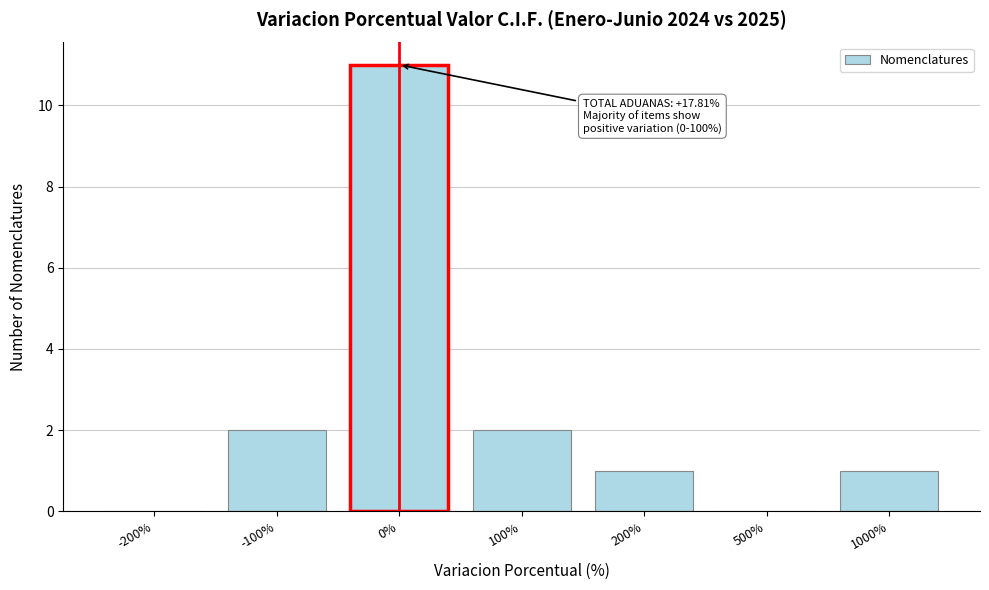

Reading right to left, list all the values displayed in this chart.

1000%=1	500%=0	200%=1	100%=2	0%=11	-100%=2	-200%=0